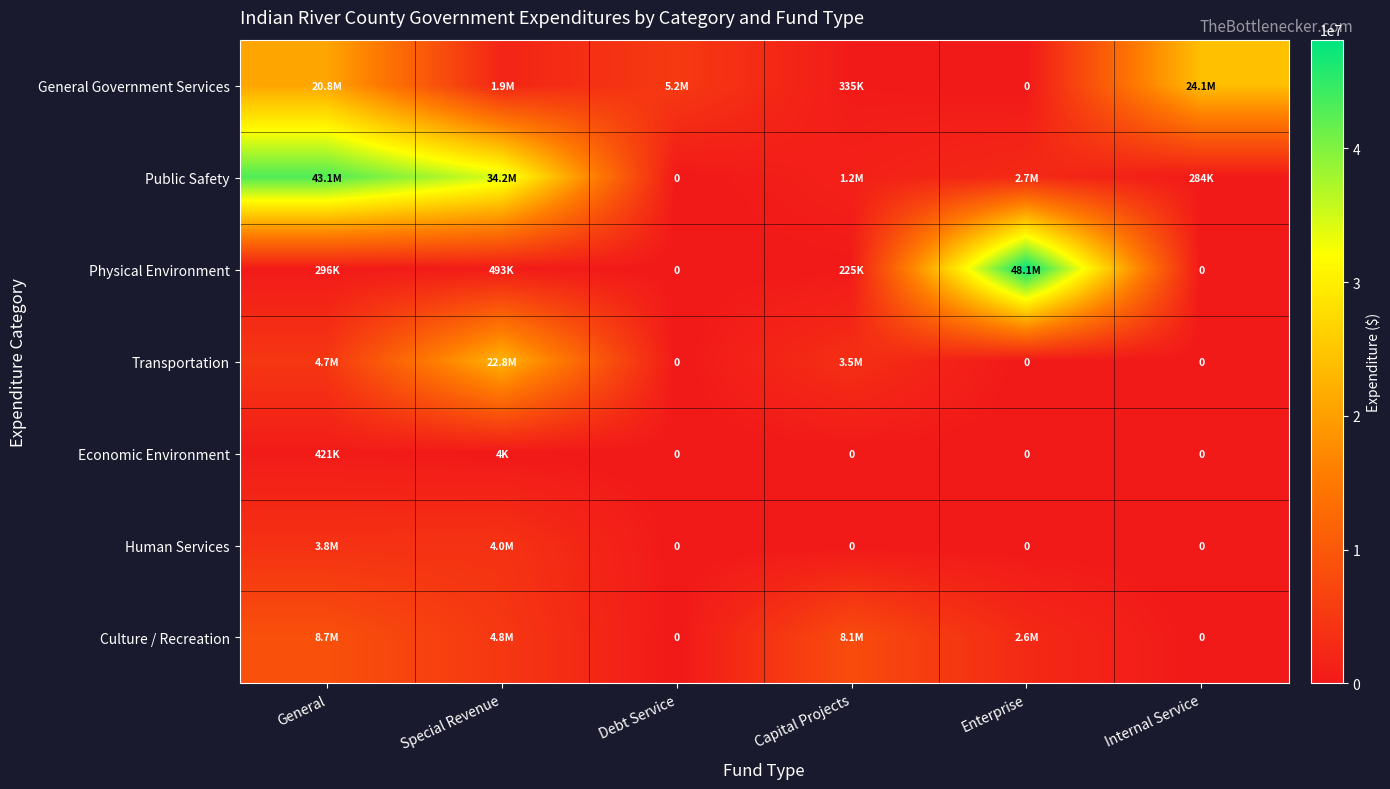

What is the average value of the Transportation series?

5165316